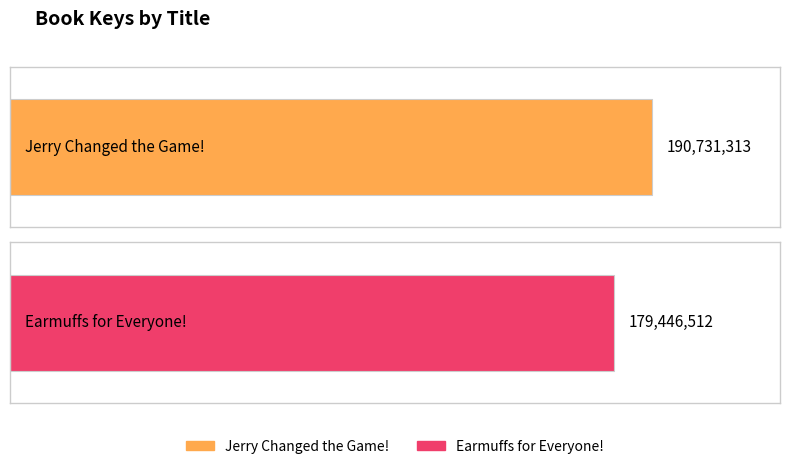

Where is the data nearest to the value 185088912?

Earmuffs for Everyone!